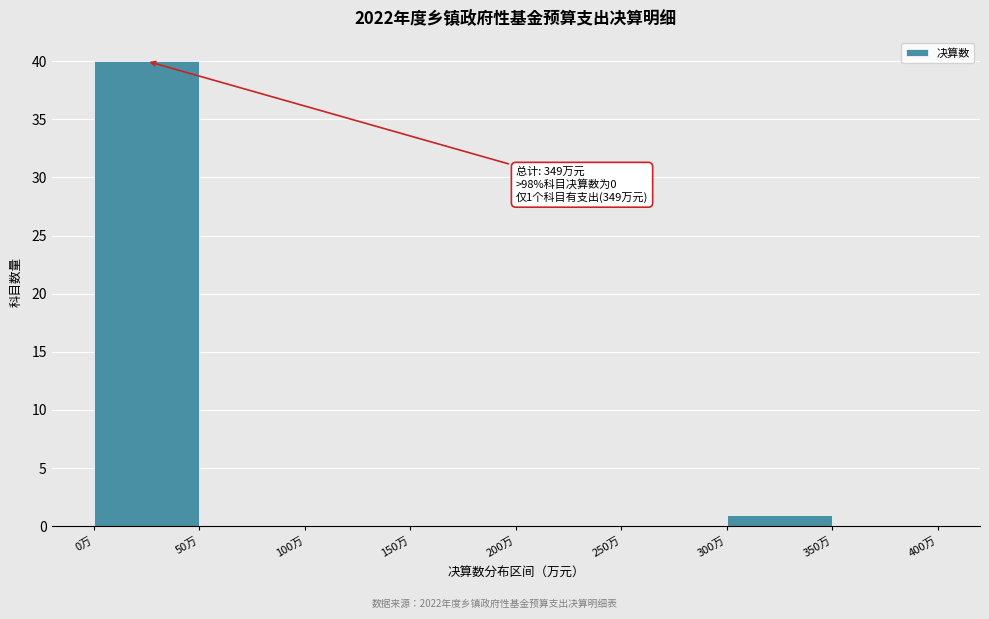

Over which range of the x-axis is the bar tallest?

0 to 50